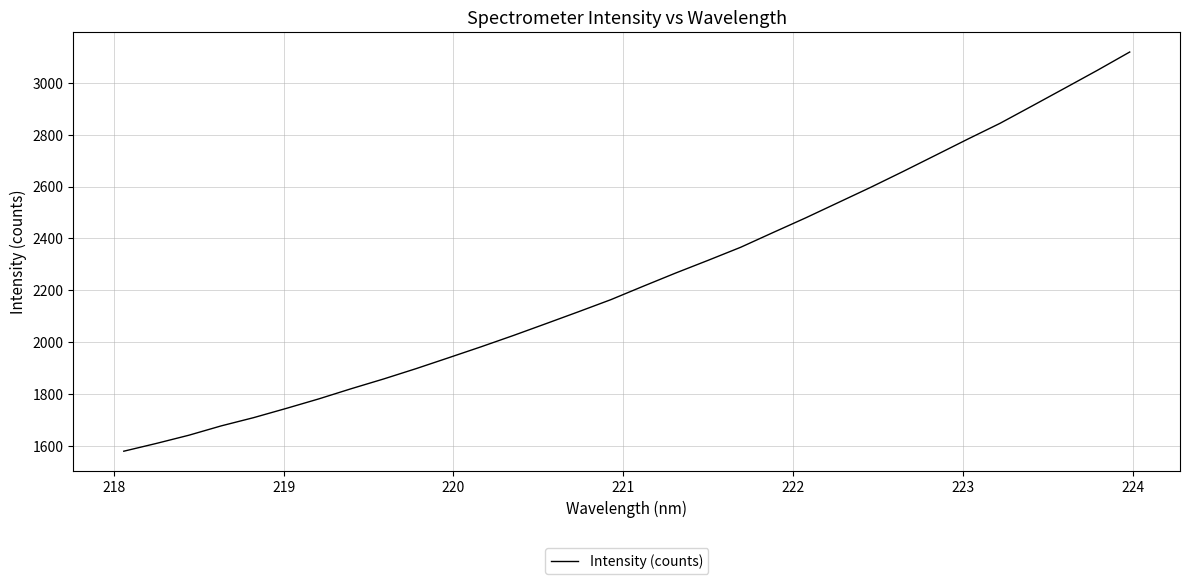

What is the difference between the maximum and minimum values?

1539.5